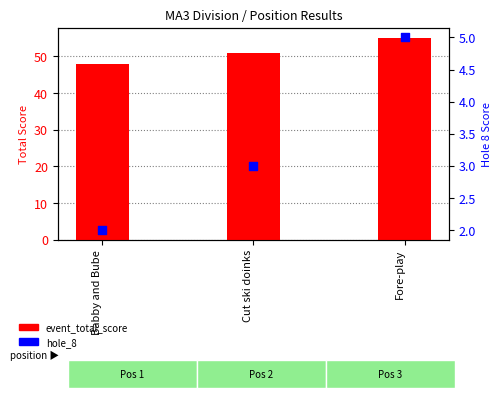

What is the total value across all series at Babby and Bube?

50